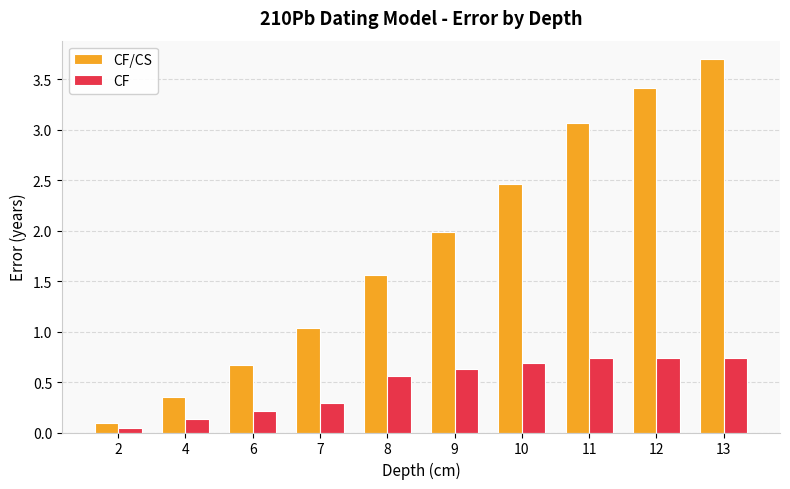

What are all the series names shown in the legend?

CF/CS, CF